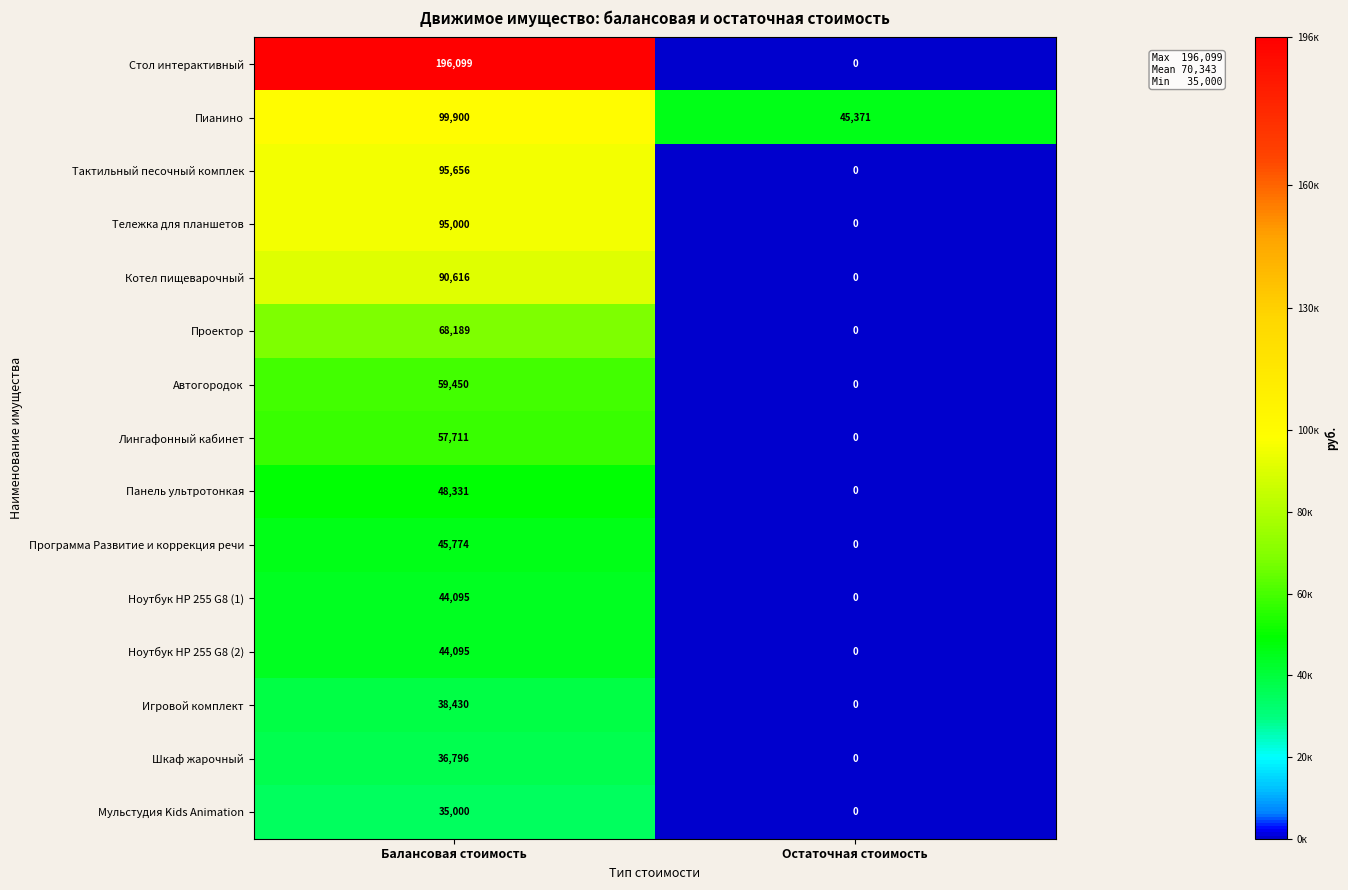

At how many categories does at least one series exceed 191558?

1